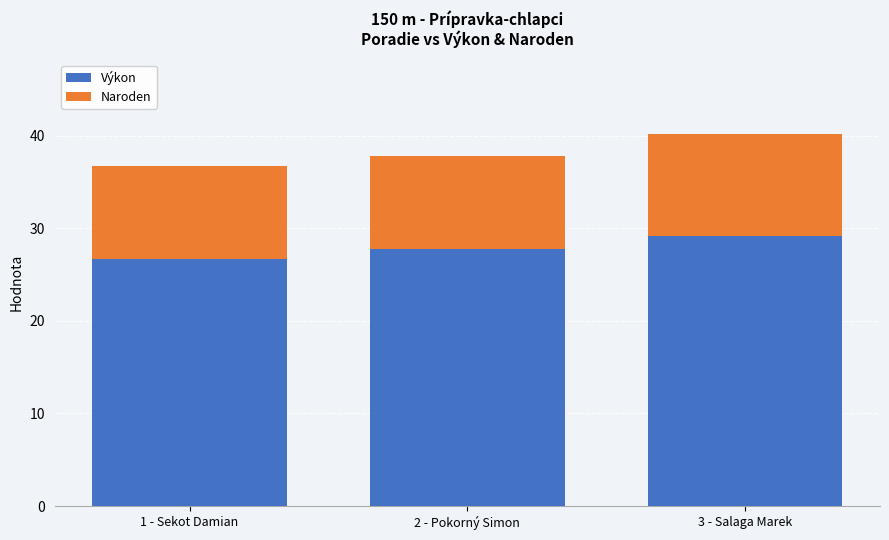

What is the highest value of the Výkon series?

29.2